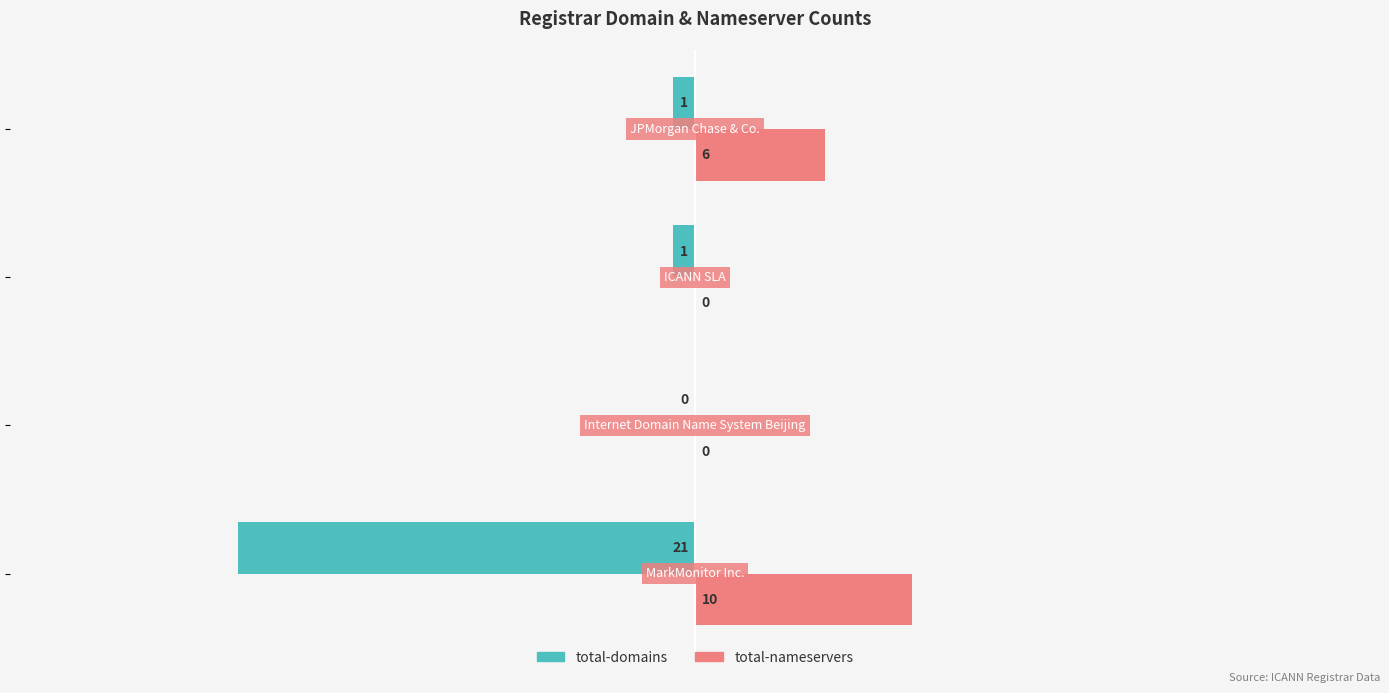

What is the sum of all total-domains values?

-23